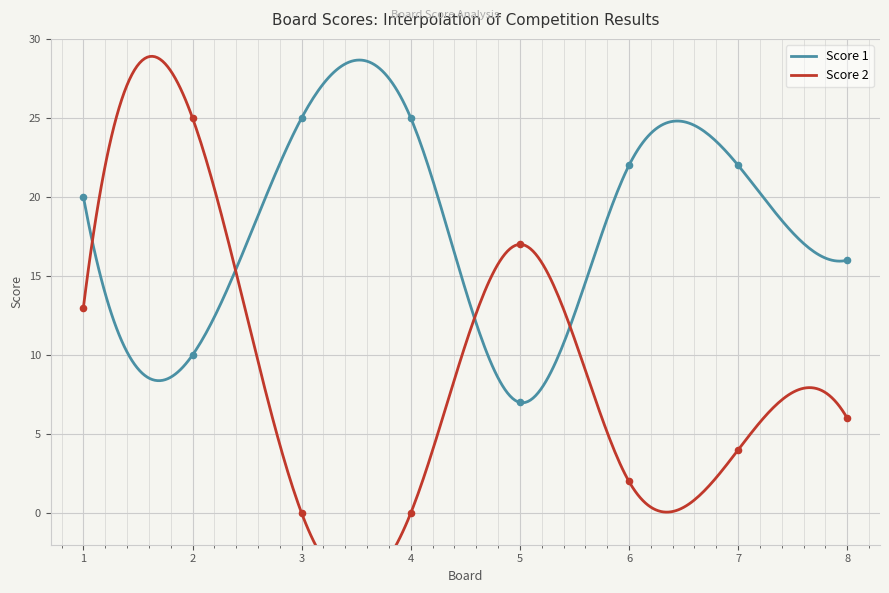

What is the total value across all series at 7?

26